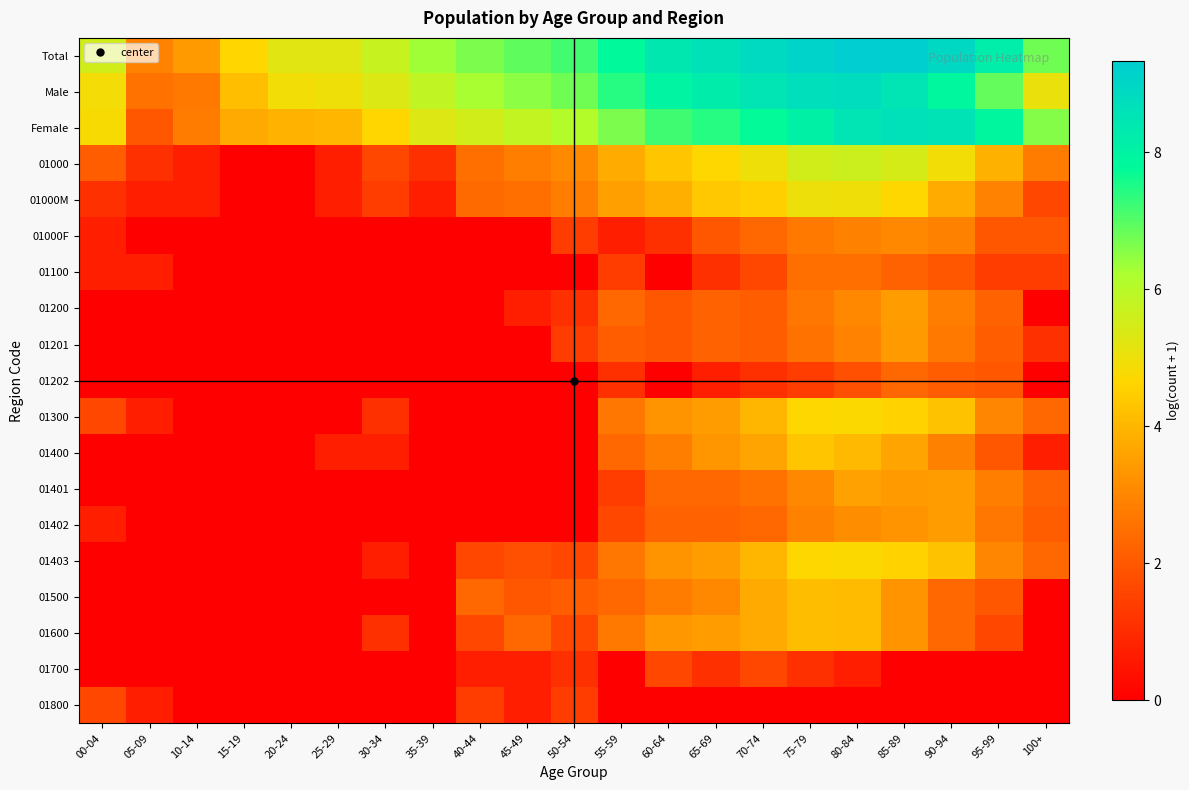

Reading left to right, what are all the values shown in this chart?

Total: 00-04=5.5	05-09=2.9	10-14=3.4	15-19=4.7	20-24=5.2	25-29=5.3	30-34=5.7	35-39=6.3	40-44=6.7	45-49=6.9	50-54=7.2	55-59=7.8	60-64=8.4	65-69=8.6	70-74=8.9	75-79=9.1	80-84=9.3	85-89=9.3	90-94=9.0	95-99=8.2	100+=6.8
Male: 00-04=4.9	05-09=2.6	10-14=2.7	15-19=4.2	20-24=4.9	25-29=5.0	30-34=5.3	35-39=5.9	40-44=6.3	45-49=6.5	50-54=6.8	55-59=7.4	60-64=8.0	65-69=8.3	70-74=8.5	75-79=8.7	80-84=8.8	85-89=8.5	90-94=7.9	95-99=6.9	100+=5.1
Female: 00-04=4.8	05-09=1.9	10-14=2.8	15-19=3.7	20-24=3.9	25-29=4.0	30-34=4.6	35-39=5.3	40-44=5.5	45-49=5.8	50-54=6.1	55-59=6.6	60-64=7.2	65-69=7.4	70-74=7.7	75-79=8.1	80-84=8.5	85-89=8.7	90-94=8.6	95-99=7.9	100+=6.6
01000: 00-04=2.1	05-09=1.1	10-14=0.7	15-19=0.0	20-24=0.0	25-29=0.7	30-34=1.6	35-39=1.1	40-44=2.5	45-49=2.8	50-54=3.1	55-59=3.8	60-64=4.3	65-69=4.7	70-74=5.0	75-79=5.5	80-84=5.6	85-89=5.5	90-94=4.9	95-99=3.9	100+=2.8
01000M: 00-04=1.1	05-09=0.7	10-14=0.7	15-19=0.0	20-24=0.0	25-29=0.7	30-34=1.4	35-39=0.7	40-44=2.4	45-49=2.5	50-54=2.8	55-59=3.5	60-64=3.8	65-69=4.3	70-74=4.5	75-79=5.0	80-84=5.0	85-89=4.7	90-94=3.8	95-99=2.9	100+=1.6
01000F: 00-04=0.7	05-09=0.0	10-14=0.0	15-19=0.0	20-24=0.0	25-29=0.0	30-34=0.0	35-39=0.0	40-44=0.0	45-49=0.0	50-54=1.4	55-59=0.7	60-64=1.1	65-69=1.9	70-74=2.3	75-79=2.7	80-84=2.9	85-89=3.0	90-94=2.9	95-99=1.9	100+=1.9
01100: 00-04=0.7	05-09=0.7	10-14=0.0	15-19=0.0	20-24=0.0	25-29=0.0	30-34=0.0	35-39=0.0	40-44=0.0	45-49=0.0	50-54=0.0	55-59=1.4	60-64=0.0	65-69=1.1	70-74=1.6	75-79=2.5	80-84=2.5	85-89=2.2	90-94=1.9	95-99=1.4	100+=1.4
01200: 00-04=0.0	05-09=0.0	10-14=0.0	15-19=0.0	20-24=0.0	25-29=0.0	30-34=0.0	35-39=0.0	40-44=0.0	45-49=0.7	50-54=1.1	55-59=2.3	60-64=1.9	65-69=2.2	70-74=2.1	75-79=2.6	80-84=3.0	85-89=3.5	90-94=2.8	95-99=2.2	100+=0.0
01201: 00-04=0.0	05-09=0.0	10-14=0.0	15-19=0.0	20-24=0.0	25-29=0.0	30-34=0.0	35-39=0.0	40-44=0.0	45-49=0.0	50-54=1.4	55-59=2.1	60-64=1.9	65-69=2.2	70-74=2.1	75-79=2.6	80-84=2.9	85-89=3.4	90-94=2.7	95-99=2.1	100+=1.1
01202: 00-04=0.0	05-09=0.0	10-14=0.0	15-19=0.0	20-24=0.0	25-29=0.0	30-34=0.0	35-39=0.0	40-44=0.0	45-49=0.0	50-54=0.0	55-59=1.1	60-64=0.0	65-69=0.7	70-74=1.1	75-79=1.4	80-84=1.8	85-89=2.3	90-94=2.1	95-99=1.9	100+=0.0
01300: 00-04=1.6	05-09=0.7	10-14=0.0	15-19=0.0	20-24=0.0	25-29=0.0	30-34=1.1	35-39=0.0	40-44=0.0	45-49=0.0	50-54=0.0	55-59=2.6	60-64=3.3	65-69=3.5	70-74=4.0	75-79=4.7	80-84=4.7	85-89=4.6	90-94=4.2	95-99=3.0	100+=2.3
01400: 00-04=0.0	05-09=0.0	10-14=0.0	15-19=0.0	20-24=0.0	25-29=0.7	30-34=0.7	35-39=0.0	40-44=0.0	45-49=0.0	50-54=0.0	55-59=2.3	60-64=2.8	65-69=3.3	70-74=3.6	75-79=4.3	80-84=4.1	85-89=3.6	90-94=2.9	95-99=1.9	100+=0.7
01401: 00-04=0.0	05-09=0.0	10-14=0.0	15-19=0.0	20-24=0.0	25-29=0.0	30-34=0.0	35-39=0.0	40-44=0.0	45-49=0.0	50-54=0.0	55-59=1.4	60-64=2.3	65-69=2.3	70-74=2.6	75-79=3.0	80-84=3.6	85-89=3.4	90-94=3.5	95-99=2.8	100+=2.2
01402: 00-04=0.7	05-09=0.0	10-14=0.0	15-19=0.0	20-24=0.0	25-29=0.0	30-34=0.0	35-39=0.0	40-44=0.0	45-49=0.0	50-54=0.0	55-59=1.6	60-64=2.2	65-69=2.2	70-74=2.3	75-79=2.9	80-84=3.1	85-89=3.3	90-94=3.5	95-99=2.6	100+=2.1
01403: 00-04=0.0	05-09=0.0	10-14=0.0	15-19=0.0	20-24=0.0	25-29=0.0	30-34=0.7	35-39=0.0	40-44=1.6	45-49=1.8	50-54=1.6	55-59=2.6	60-64=3.3	65-69=3.5	70-74=4.0	75-79=4.7	80-84=4.7	85-89=4.6	90-94=4.2	95-99=3.0	100+=2.3
01500: 00-04=0.0	05-09=0.0	10-14=0.0	15-19=0.0	20-24=0.0	25-29=0.0	30-34=0.0	35-39=0.0	40-44=2.3	45-49=1.9	50-54=2.1	55-59=2.3	60-64=2.8	65-69=3.0	70-74=3.7	75-79=4.1	80-84=4.1	85-89=3.3	90-94=2.3	95-99=1.9	100+=0.0
01600: 00-04=0.0	05-09=0.0	10-14=0.0	15-19=0.0	20-24=0.0	25-29=0.0	30-34=1.1	35-39=0.0	40-44=1.6	45-49=2.3	50-54=1.6	55-59=2.7	60-64=3.4	65-69=3.5	70-74=3.7	75-79=4.1	80-84=4.1	85-89=3.3	90-94=2.3	95-99=1.6	100+=0.0
01700: 00-04=0.0	05-09=0.0	10-14=0.0	15-19=0.0	20-24=0.0	25-29=0.0	30-34=0.0	35-39=0.0	40-44=0.7	45-49=0.7	50-54=1.1	55-59=0.0	60-64=1.6	65-69=1.1	70-74=1.6	75-79=1.1	80-84=0.7	85-89=0.0	90-94=0.0	95-99=0.0	100+=0.0
01800: 00-04=1.6	05-09=0.7	10-14=0.0	15-19=0.0	20-24=0.0	25-29=0.0	30-34=0.0	35-39=0.0	40-44=1.4	45-49=0.7	50-54=1.4	55-59=0.0	60-64=0.0	65-69=0.0	70-74=0.0	75-79=0.0	80-84=0.0	85-89=0.0	90-94=0.0	95-99=0.0	100+=0.0